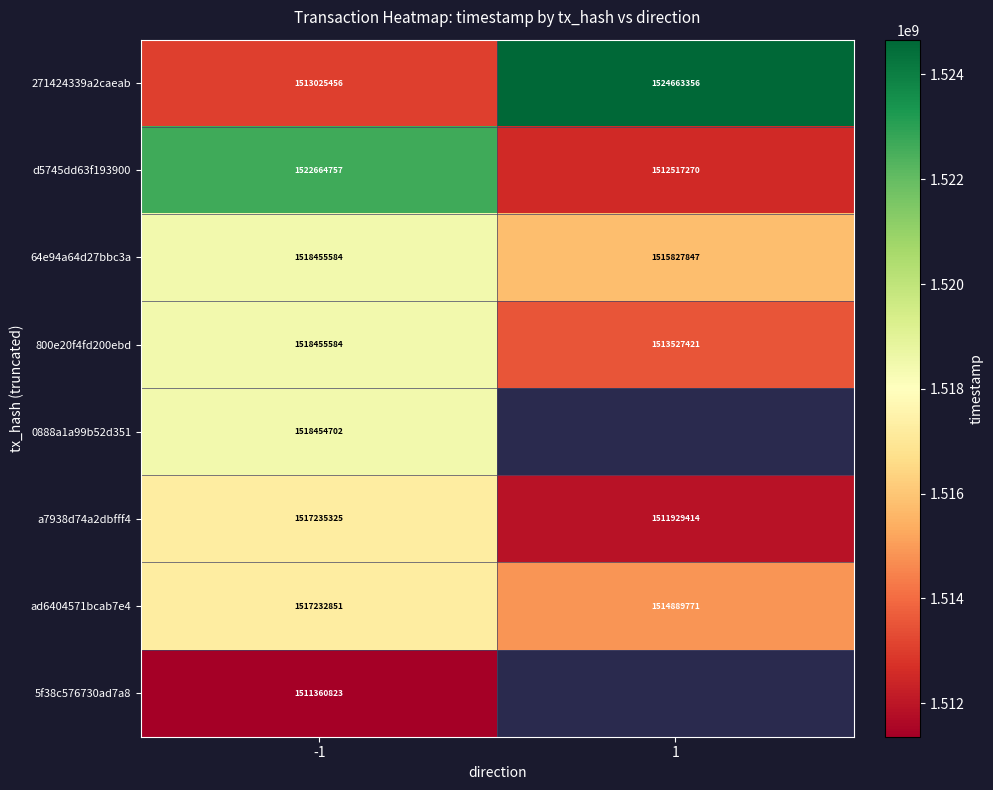

What is the total value across all series at -1?

12136885082